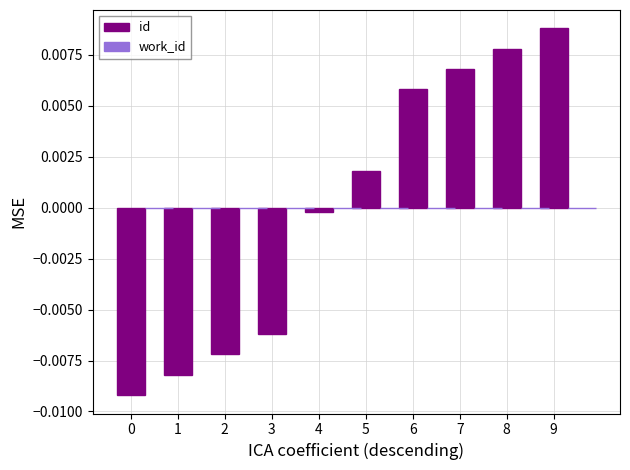

Which has a higher value, 0 or 7?

7